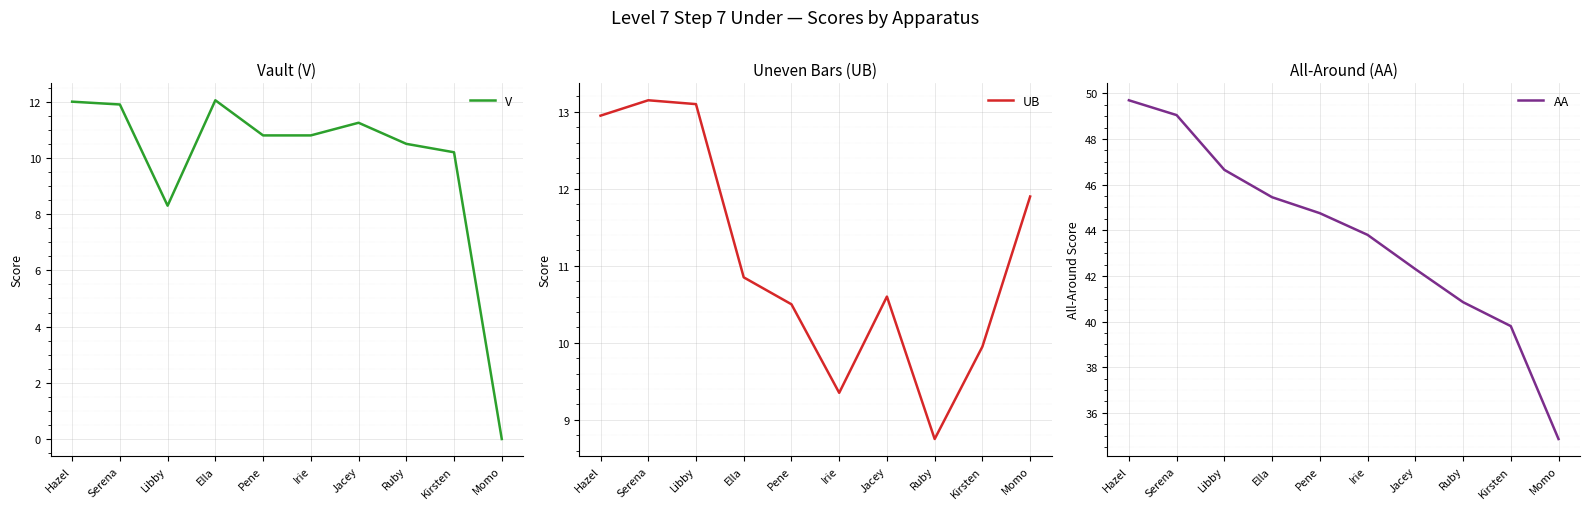

What is the difference between the maximum and minimum values in the AA series?

14.9